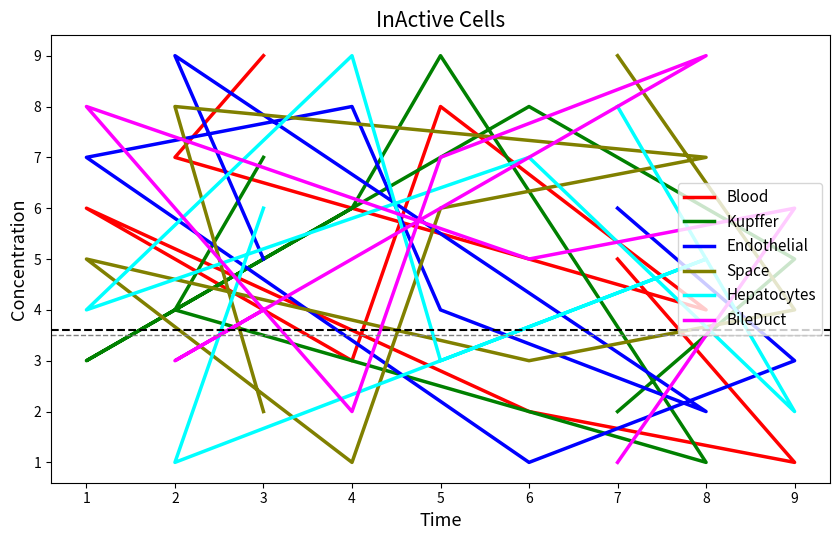

Count the number of data series in this chart.

6